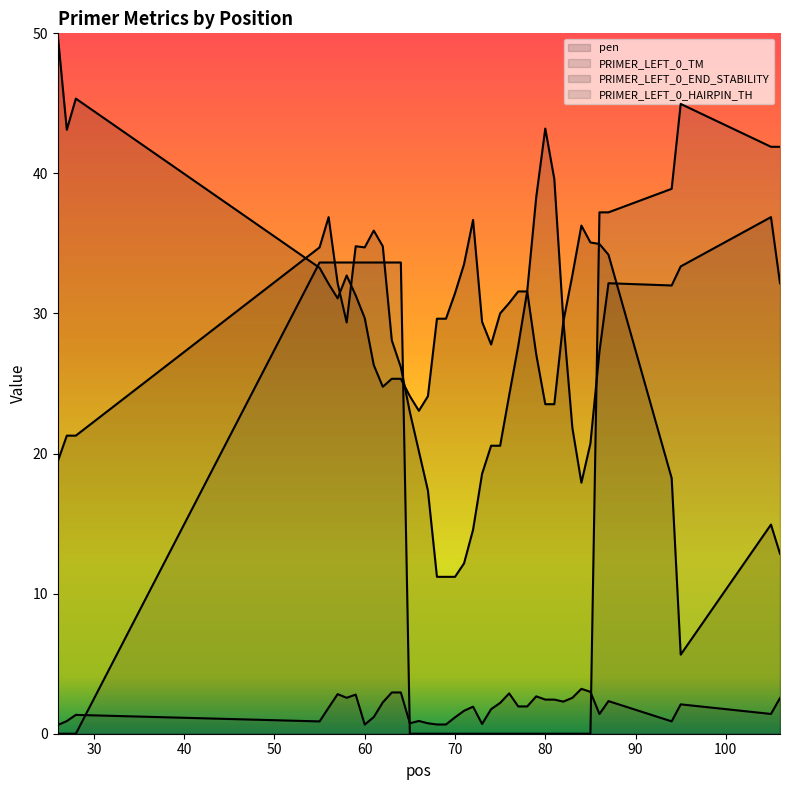

What is the difference between the maximum and minimum values in the PRIMER_LEFT_0_TM series?

2.6